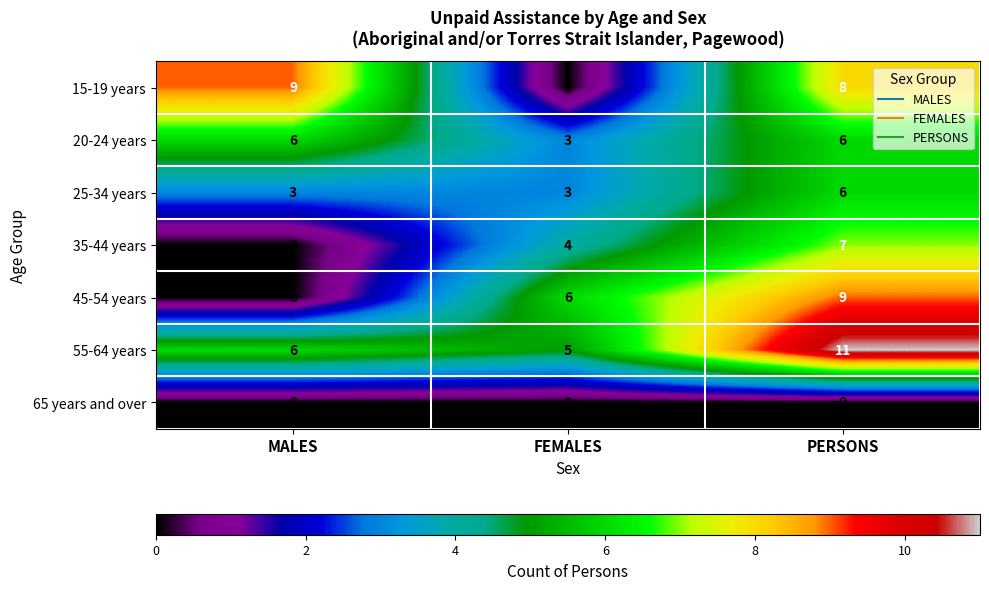

What value does the 45-54 years series have at PERSONS?

9